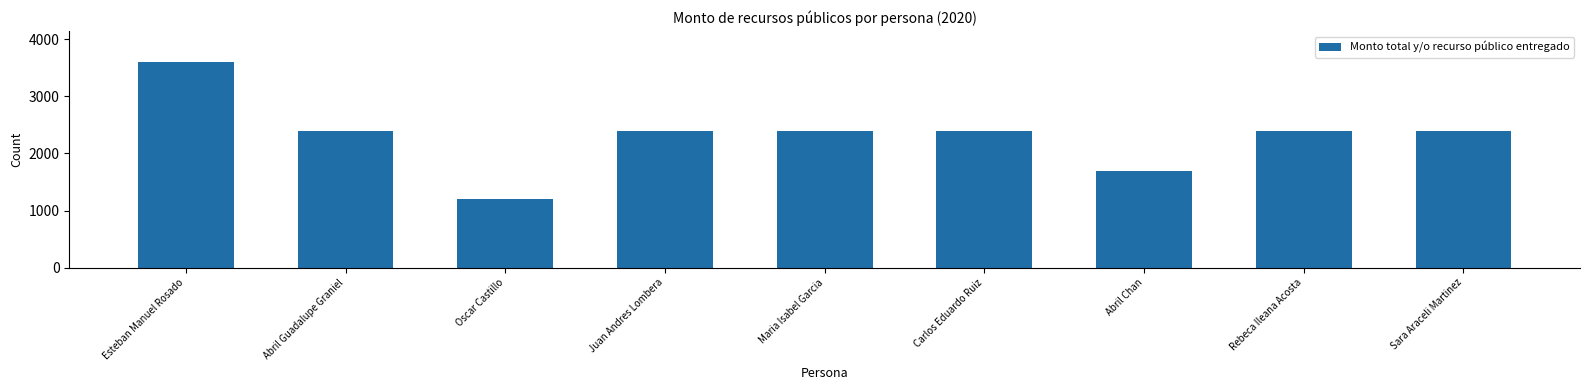

At which label does the data first exceed 2400?

Esteban Manuel Rosado